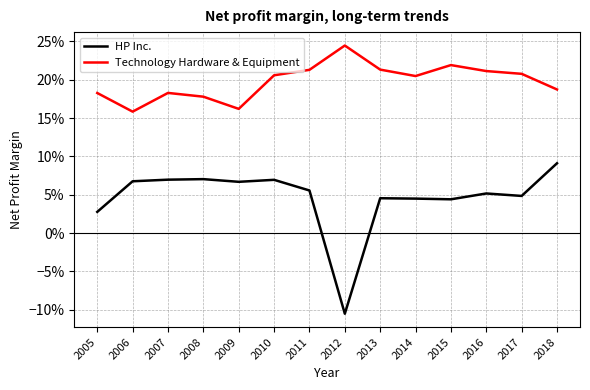

Does the chart have visible grid lines?

Yes